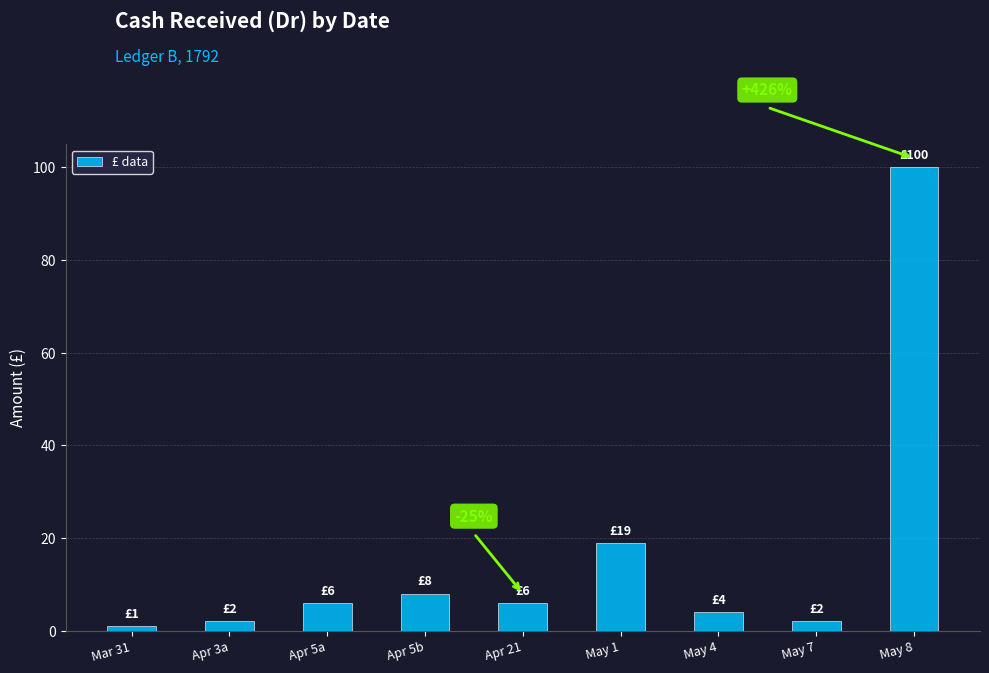

What is the sum of all values?

148